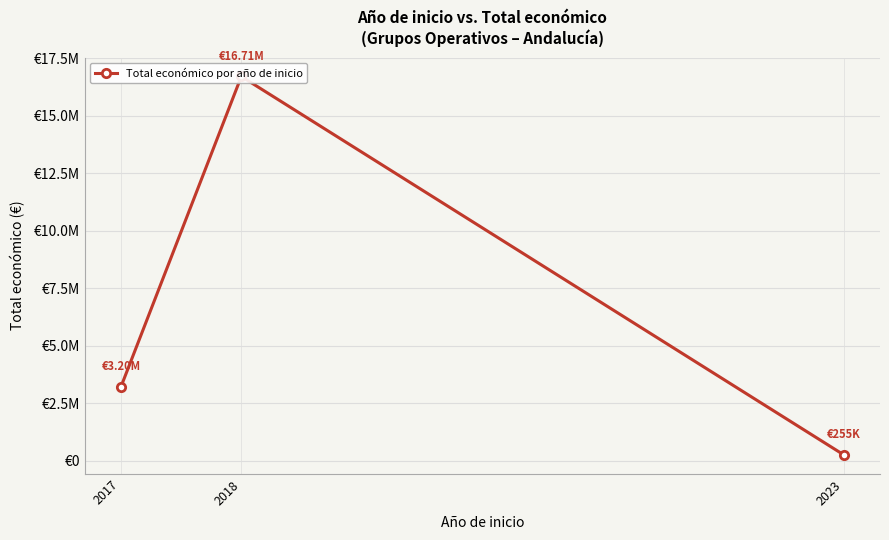

Rank the categories by value from highest to lowest.

2018, 2017, 2023